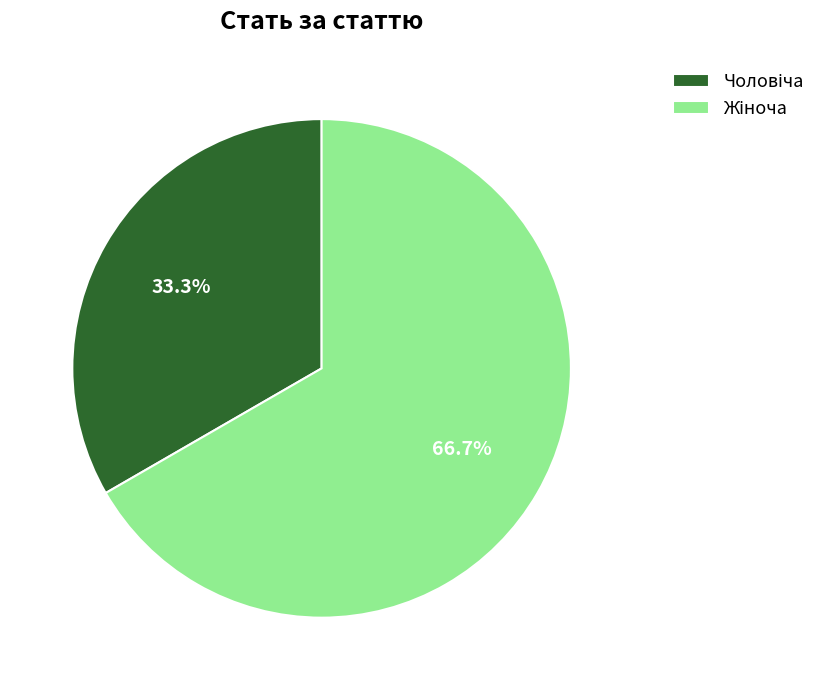

Is there a majority slice in this chart?

Yes